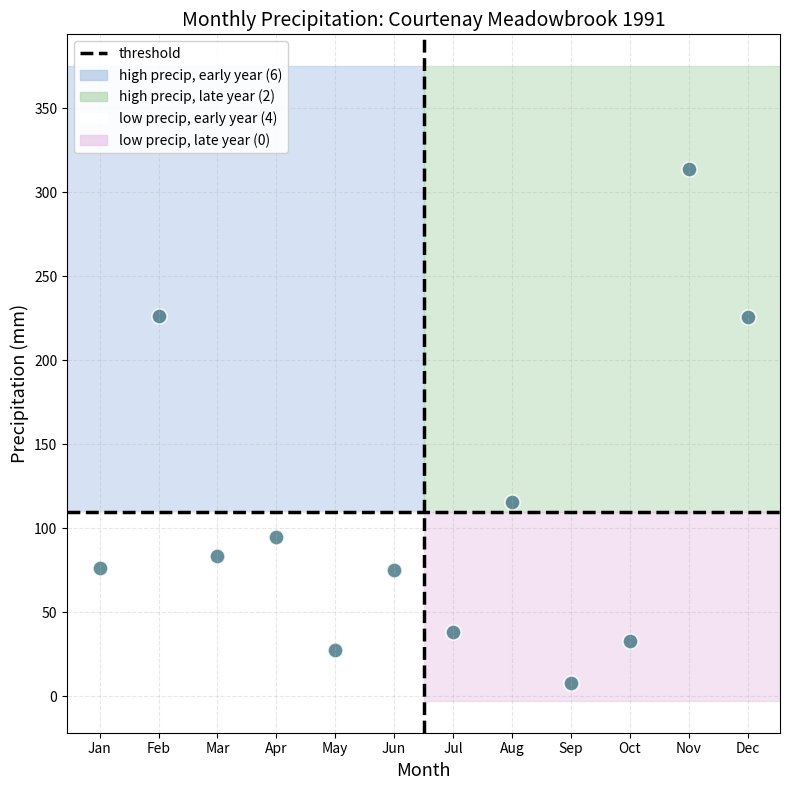

What Y value in the scatter plot is closest to 160?

115.5